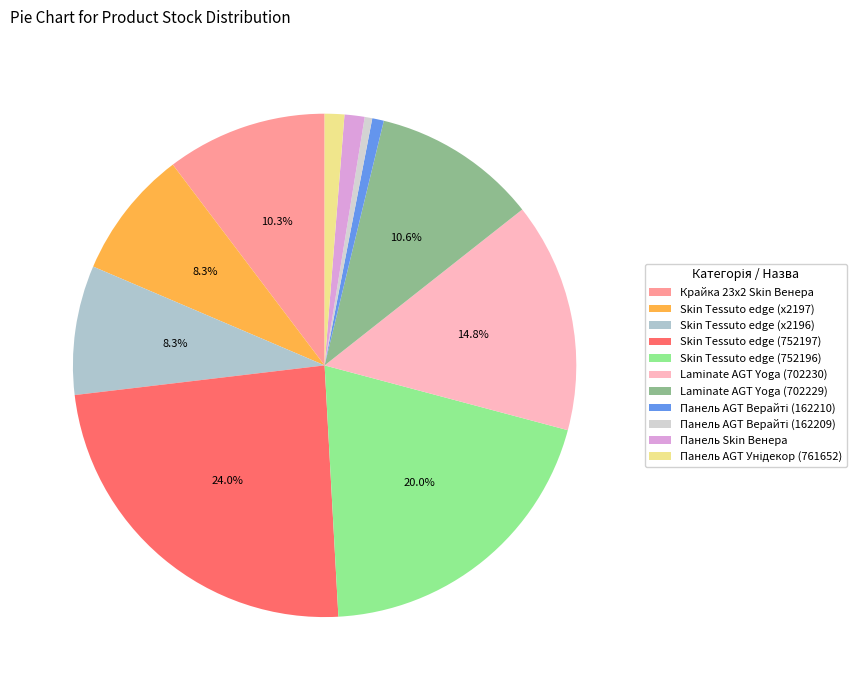

How many slices are in this pie chart?

11